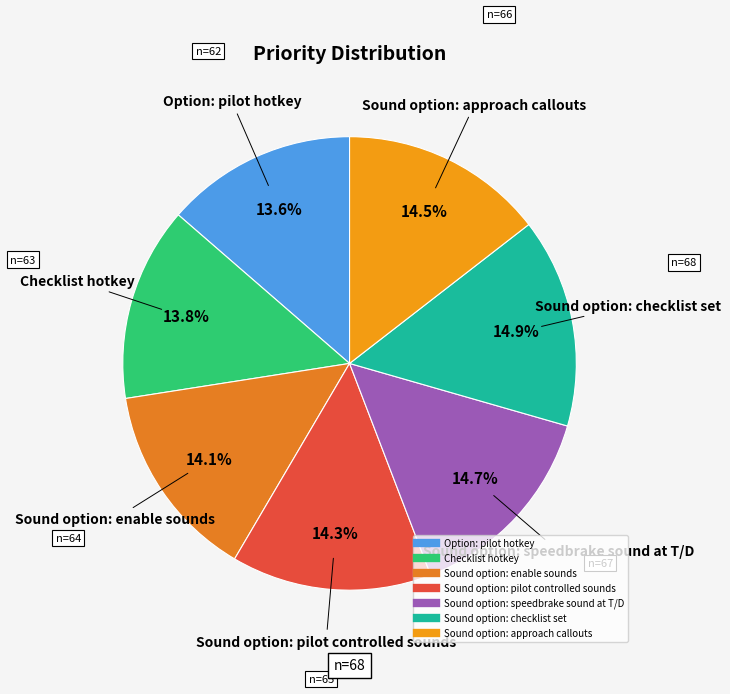

How much of the chart is everything except Checklist hotkey?

86.2%